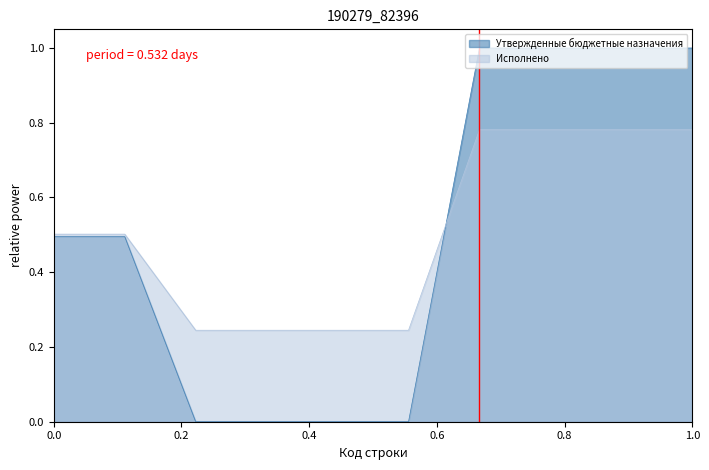

Rank the series at 710 from lowest to highest value.

Утвержденные бюджетные назначения, Исполнено